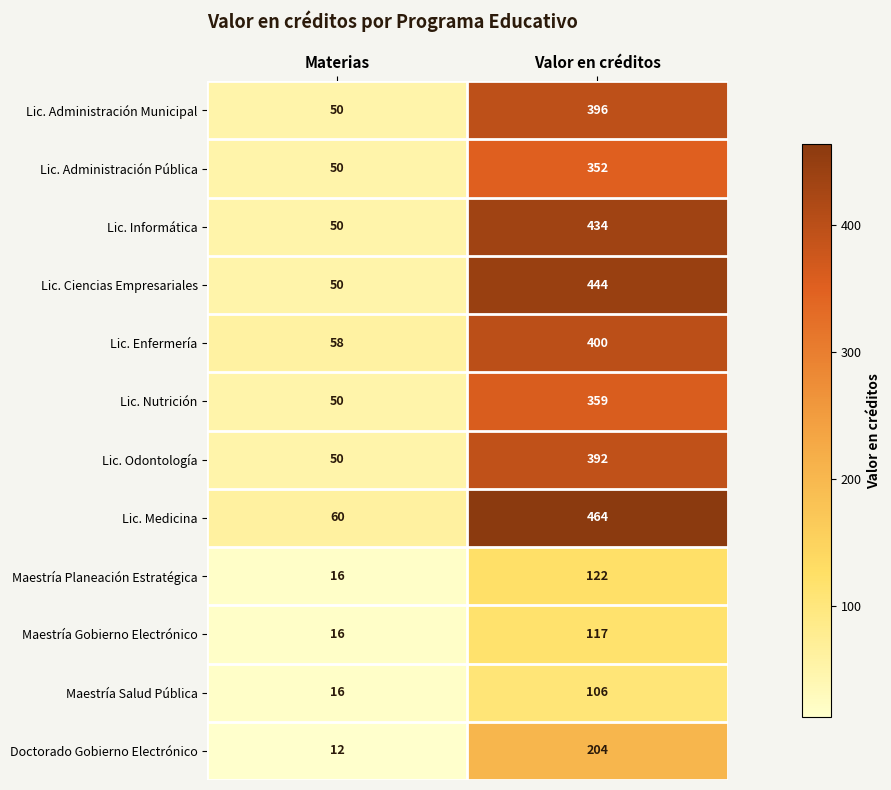

Is it true that Lic. Nutrición equals 78 at Materias?

False